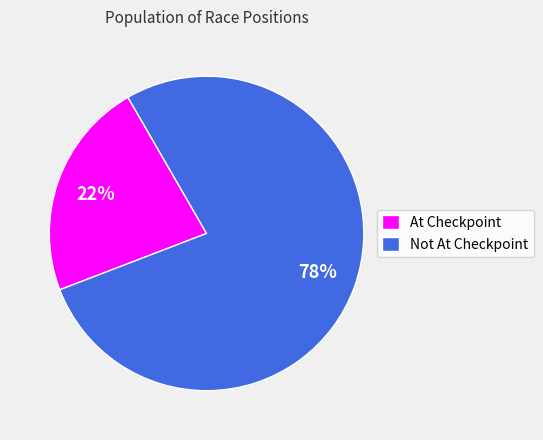

The At Checkpoint slice represents 8% of the pie. True or false?

False